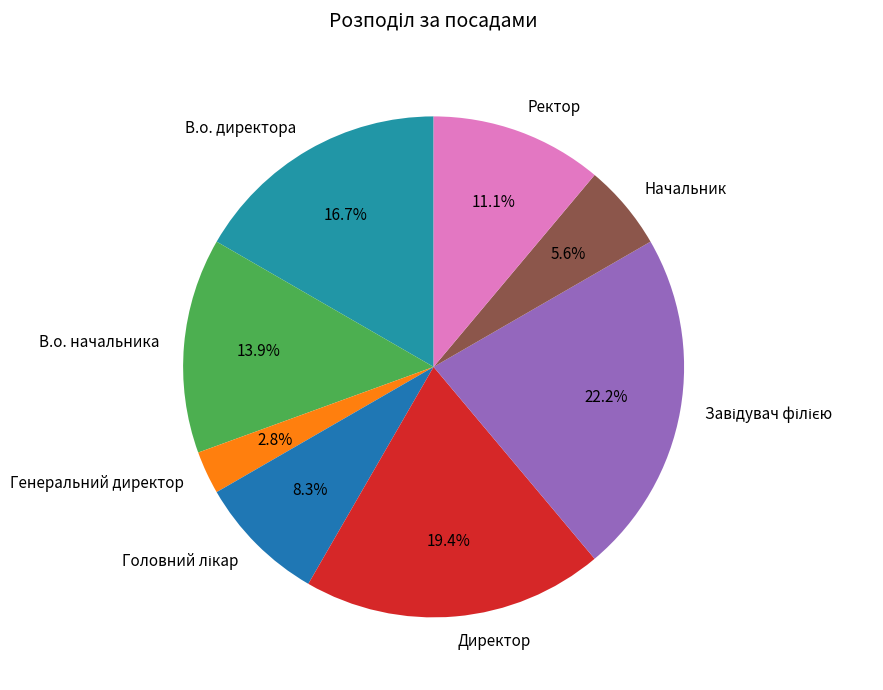

Combined, do В.о. начальника and В.о. директора account for over 50%?

No